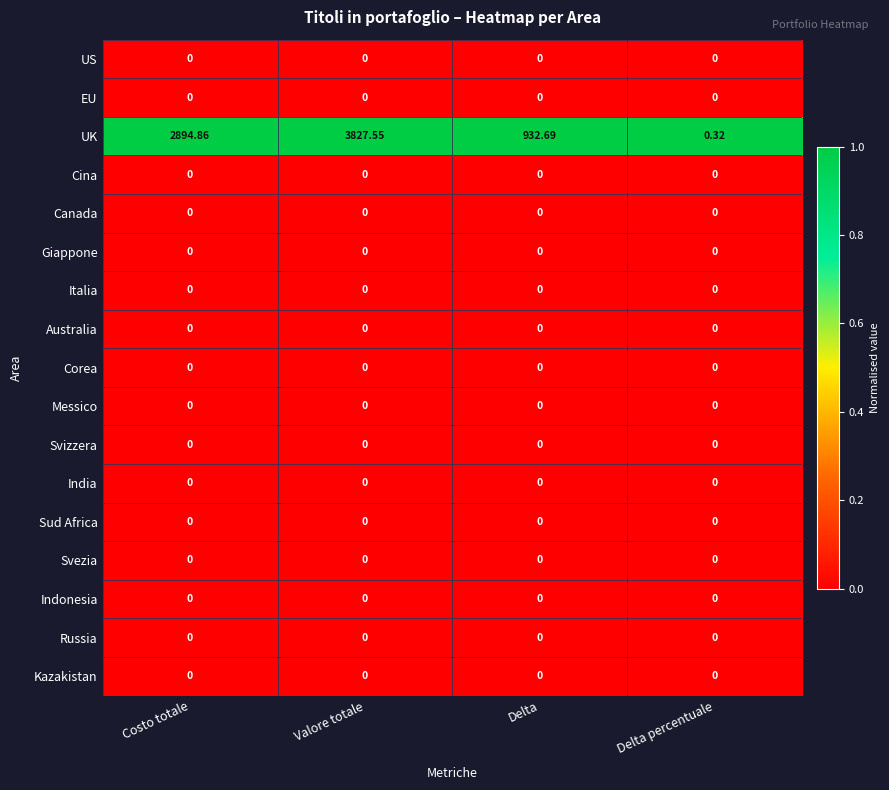

At which category is the sum across all series the highest?

Valore totale